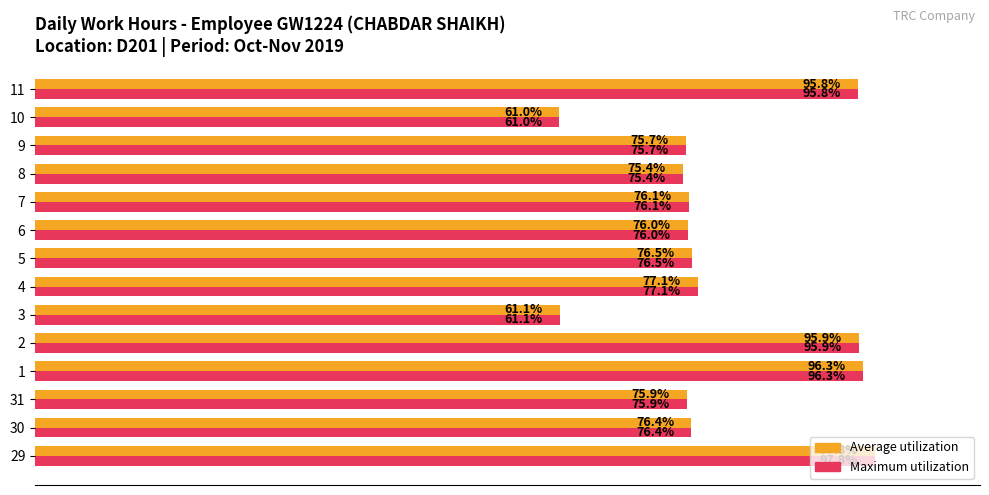

Is the value of Average utilization at 7 greater than the value of Maximum utilization at 2?

No